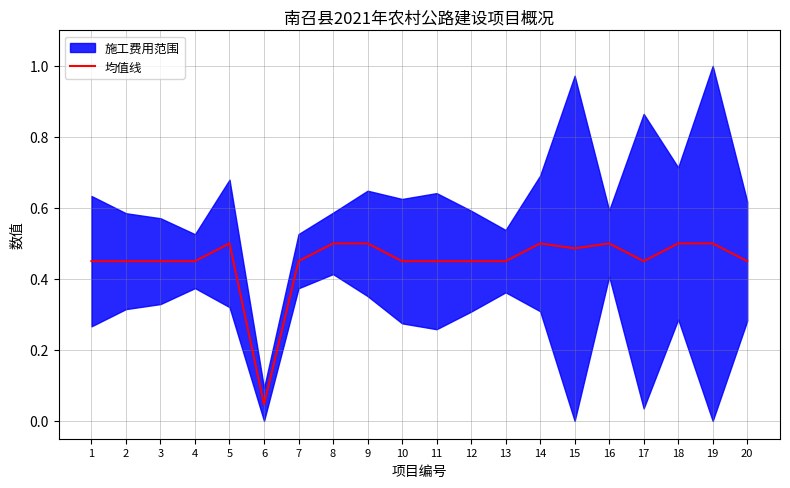

What is the average value?

0.4